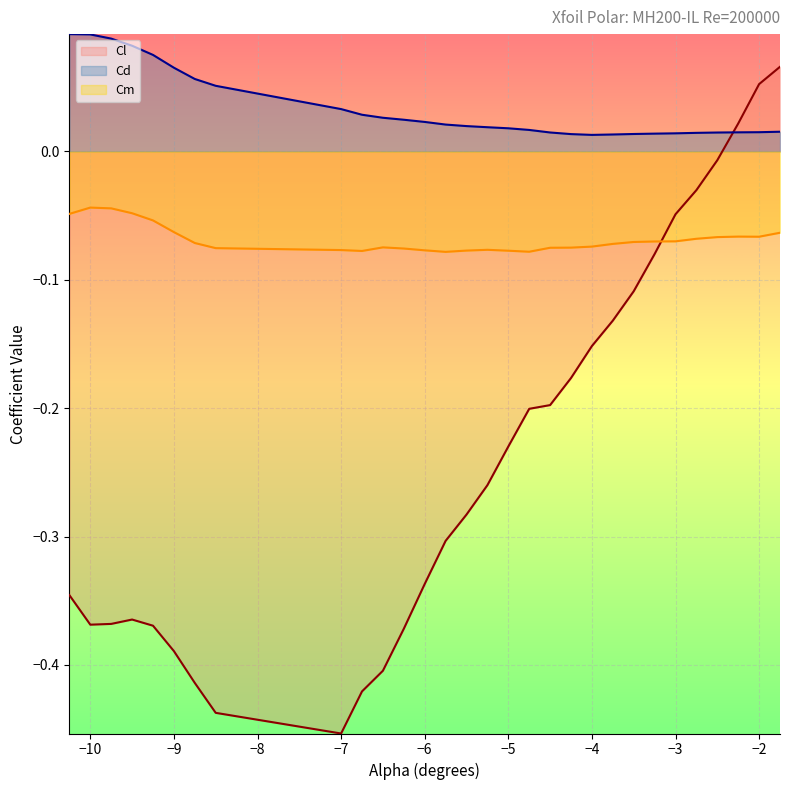

True or false: Cd and Cm intersect in this chart.

False